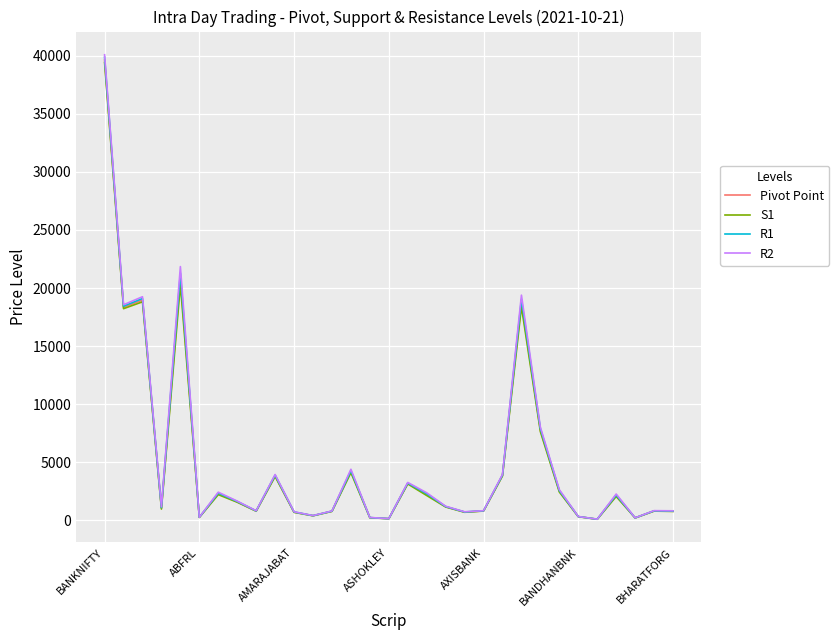

What is the maximum value shown in the chart?

40088.4